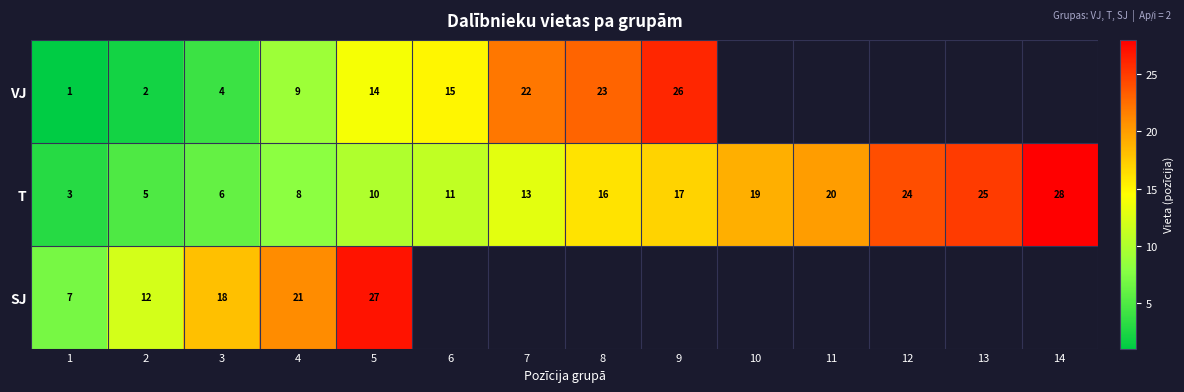

Rank the series at 1 from lowest to highest value.

VJ, T, SJ